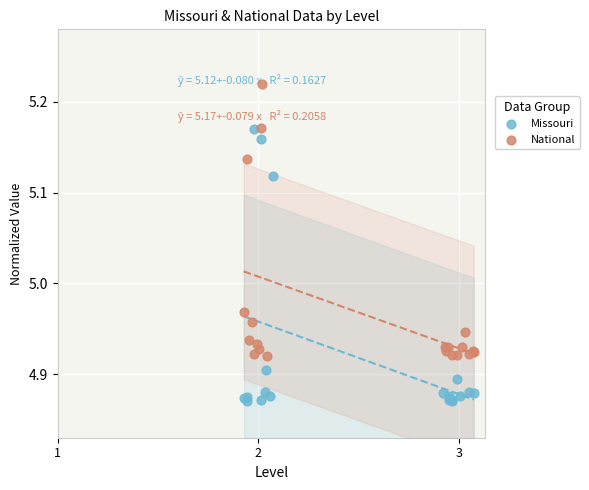

Which series contains the highest Y value?

National